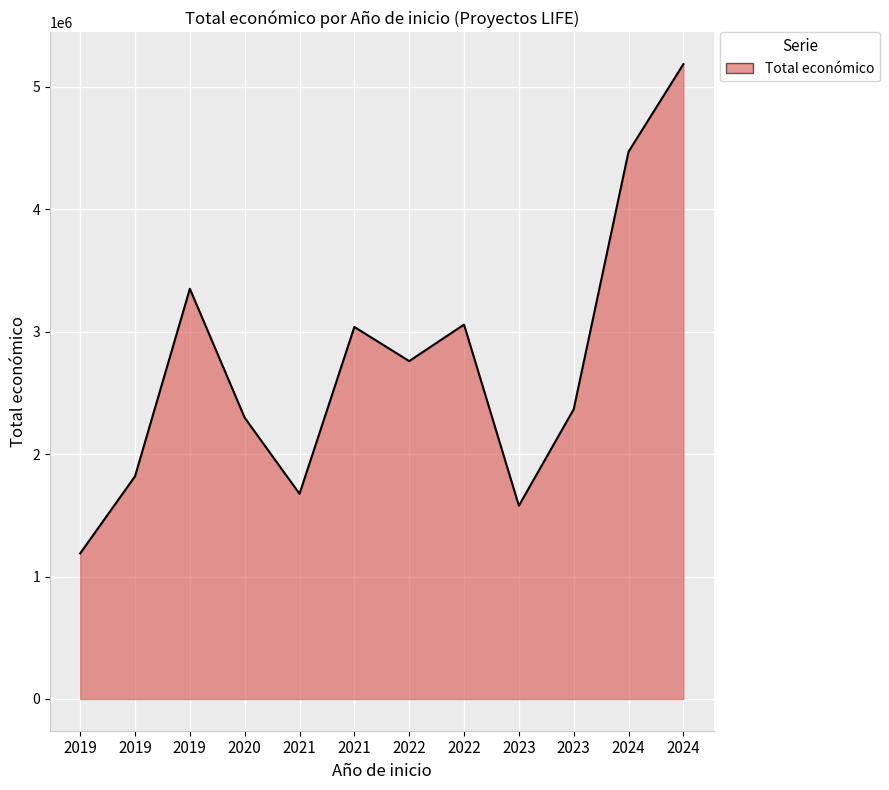

How many distinct data groups are displayed?

1